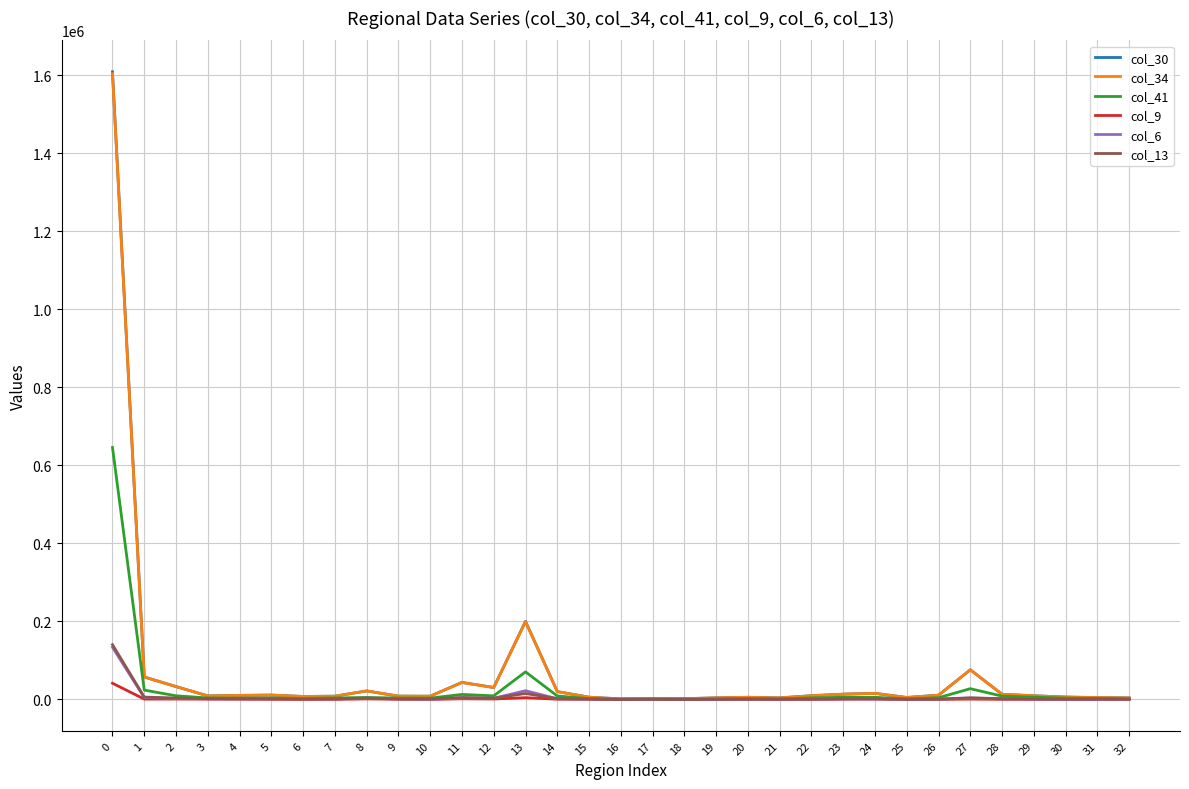

The value of col_30 at 13 is 200295. True or false?

True